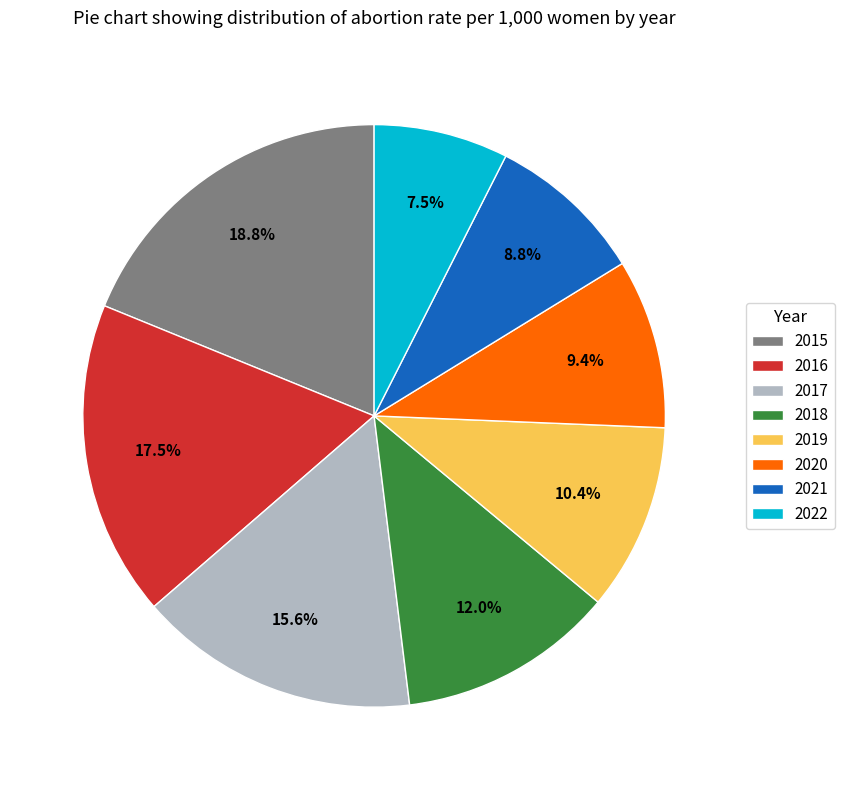

Is 2021 the majority of the pie?

No